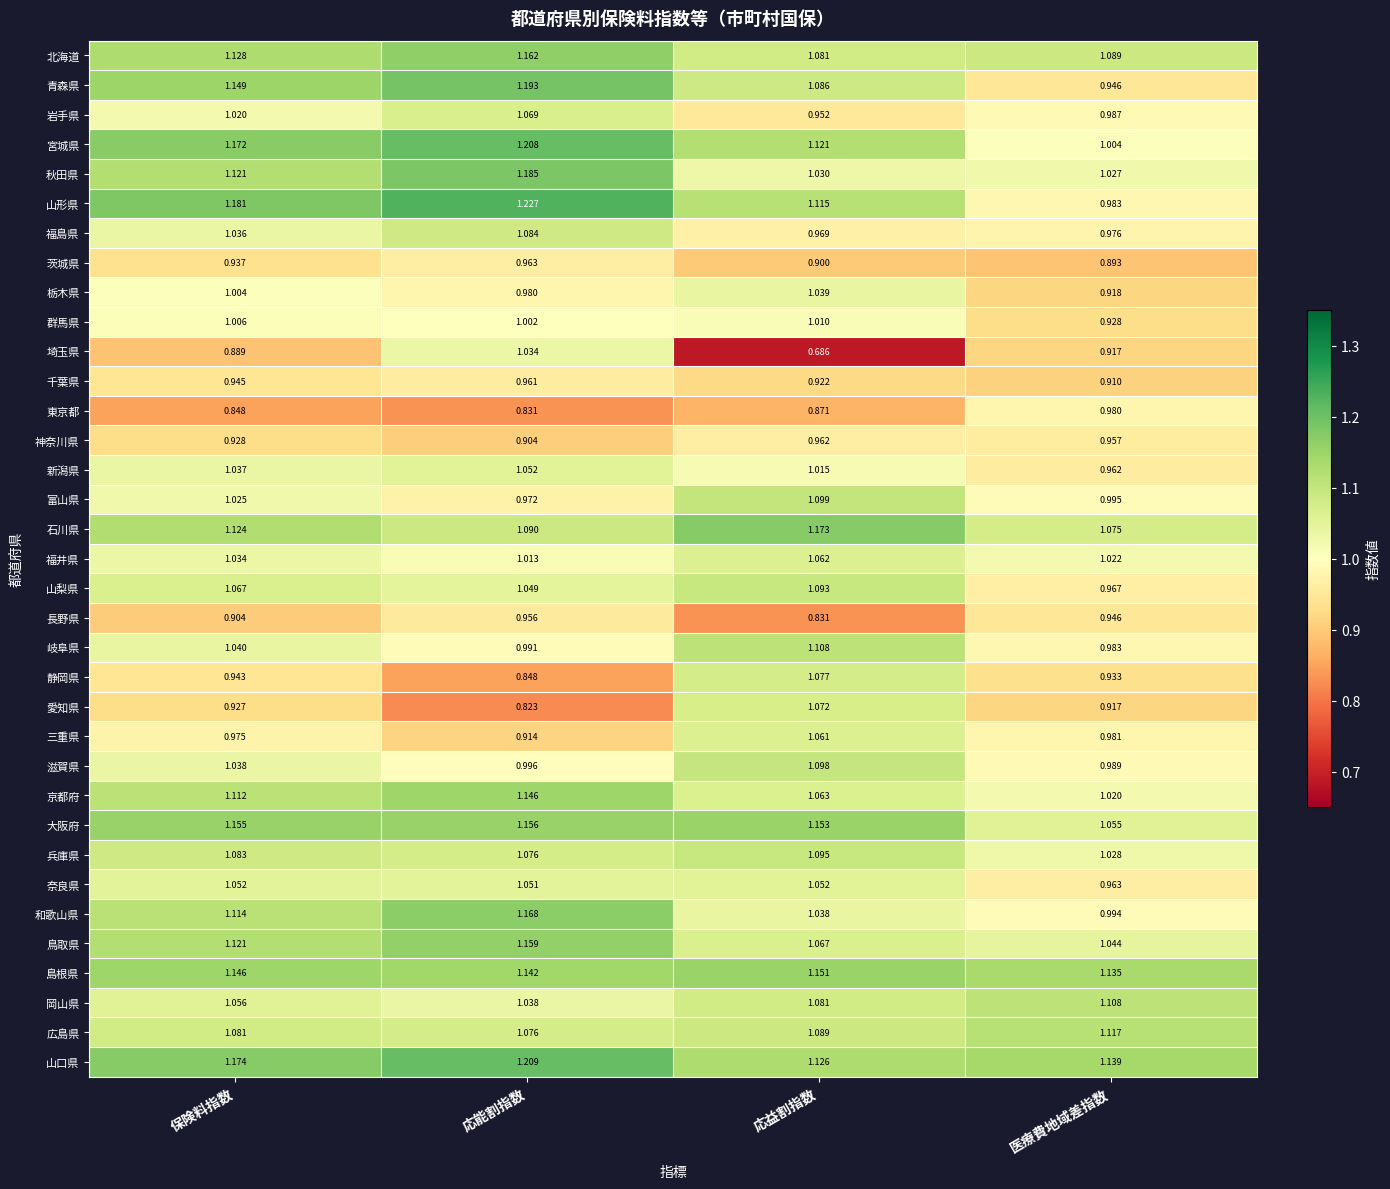

Which series has the largest total across all categories?

山口県